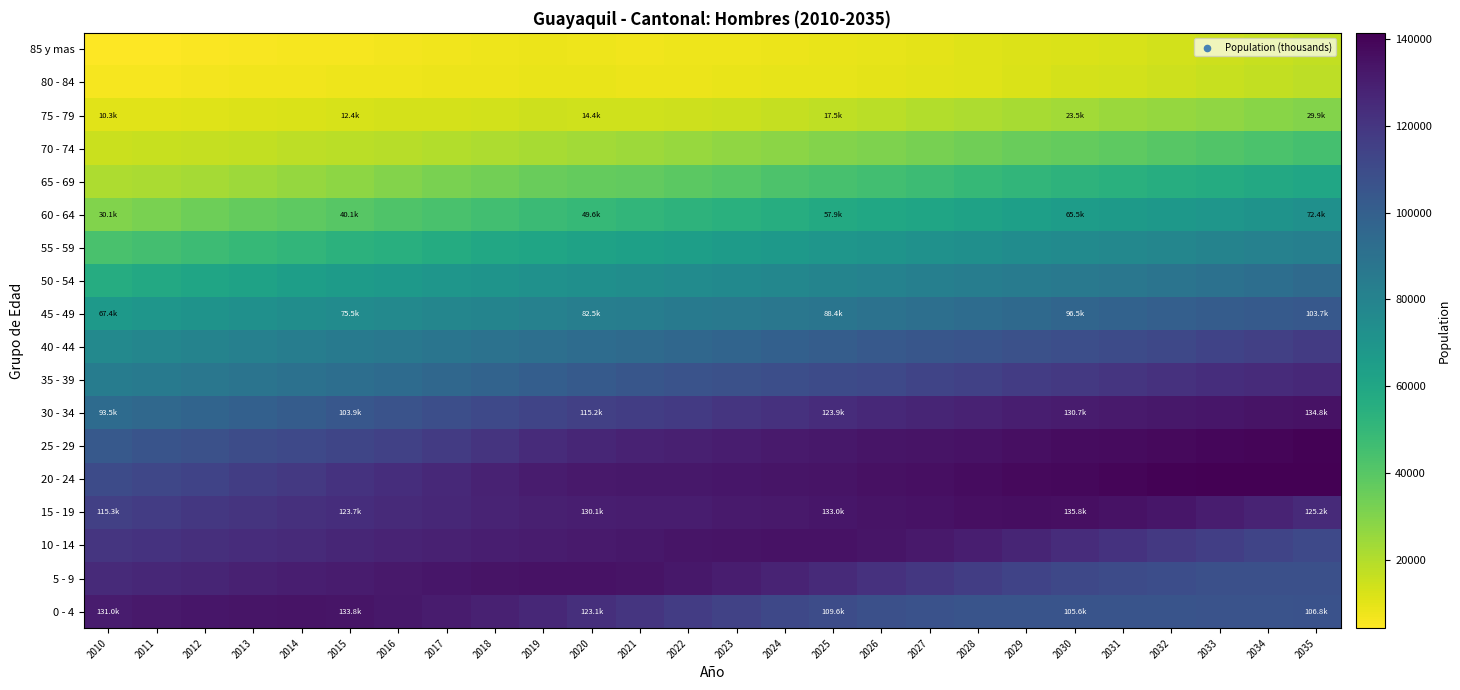

At which category does the chart reach its minimum across all series?

2010